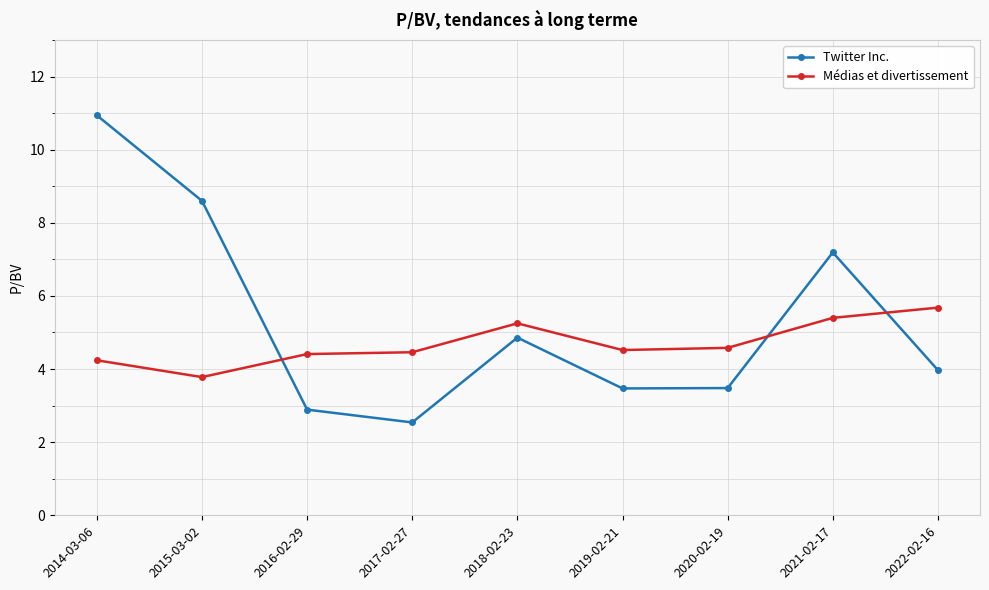

How many values in the Médias et divertissement series are below 4?

1